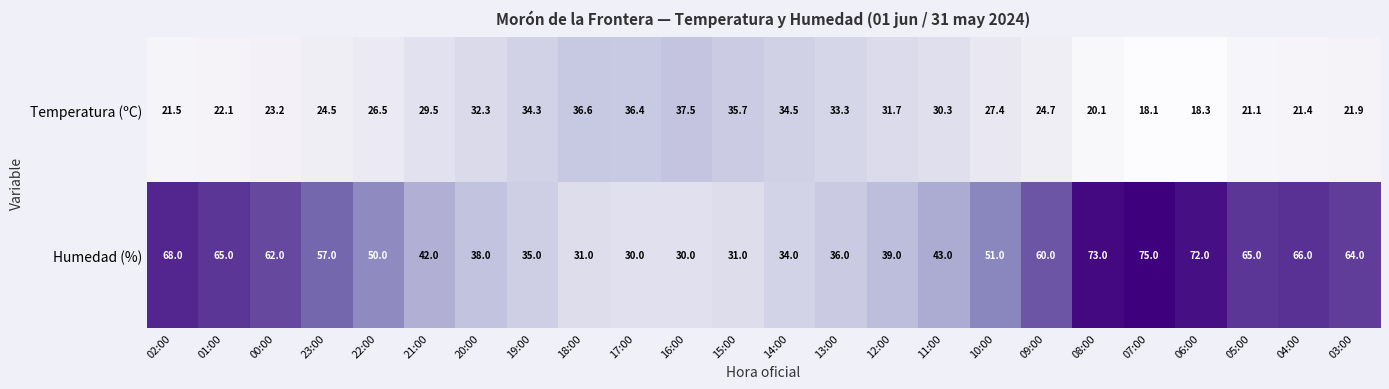

What is the difference between the maximum and minimum values in the Temperatura (ºC) series?

19.4